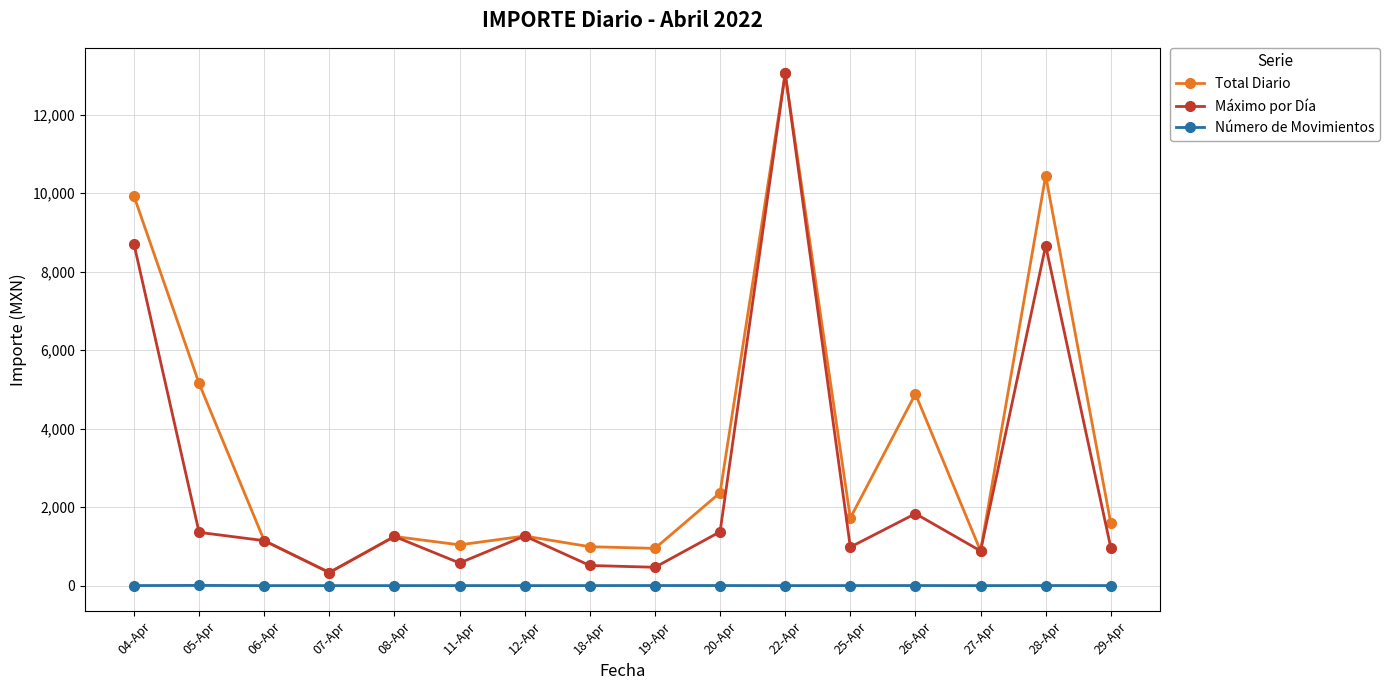

List the series in order of their overall mean, highest first.

Total Diario, Máximo por Día, Número de Movimientos